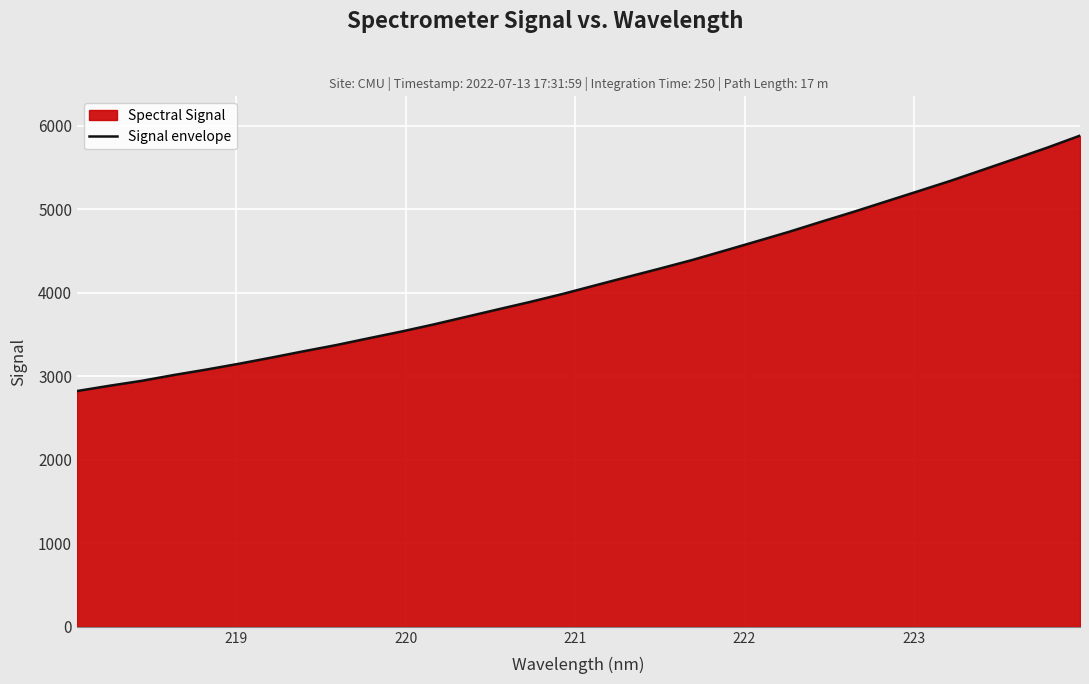

What is the difference between the maximum and minimum values?

3058.9